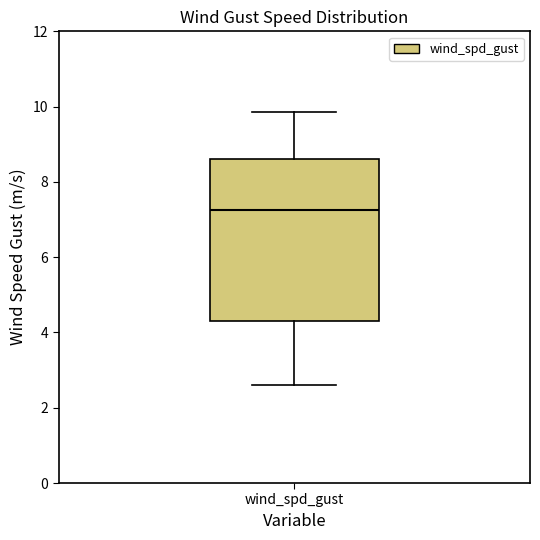

Where is the upper edge of the box for wind_spd_gust on the y-axis? The values are not printed on the chart, so give them approximately, as read against the axis.

8.6